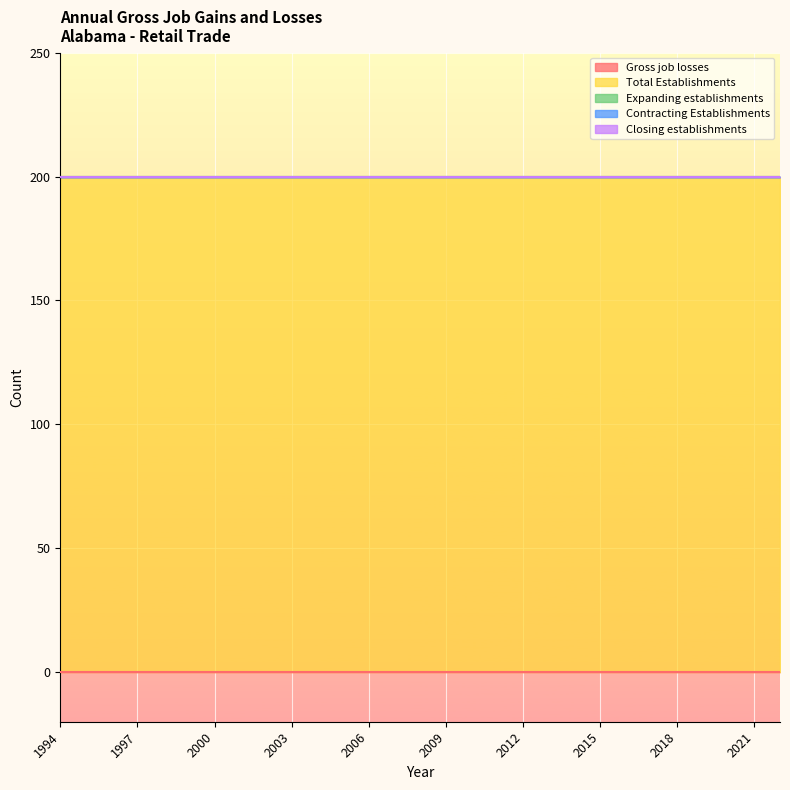

What are all the series names shown in the legend?

Gross job losses, Total Establishments, Expanding establishments, Contracting Establishments, Closing establishments